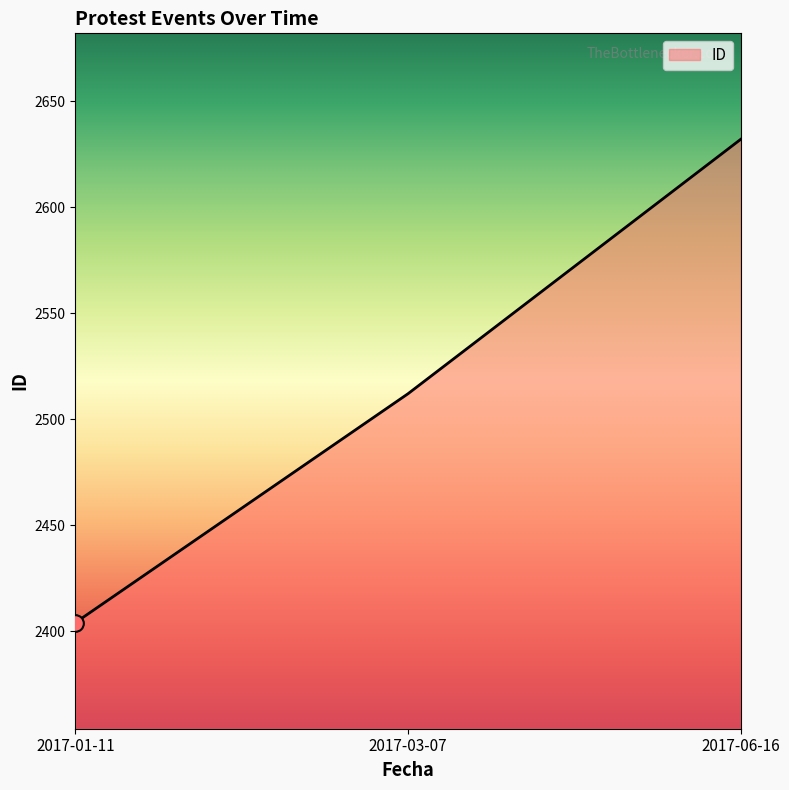

Count the values in the range 2404 to 2632.

3